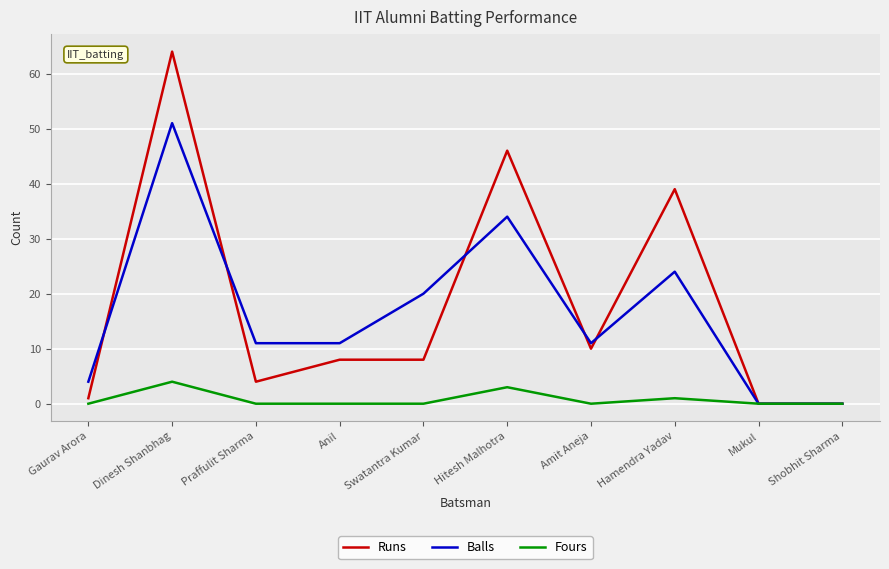

Which label corresponds to the largest value in the chart?

Dinesh Shanbhag